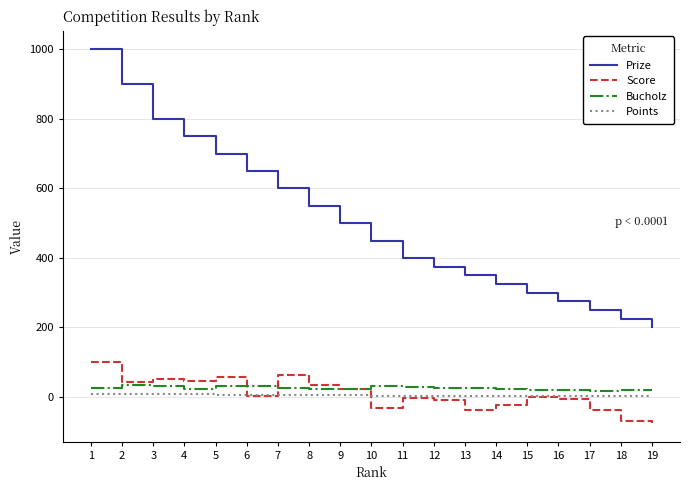

True or false: Prize has more than 2 interior local peaks.

False